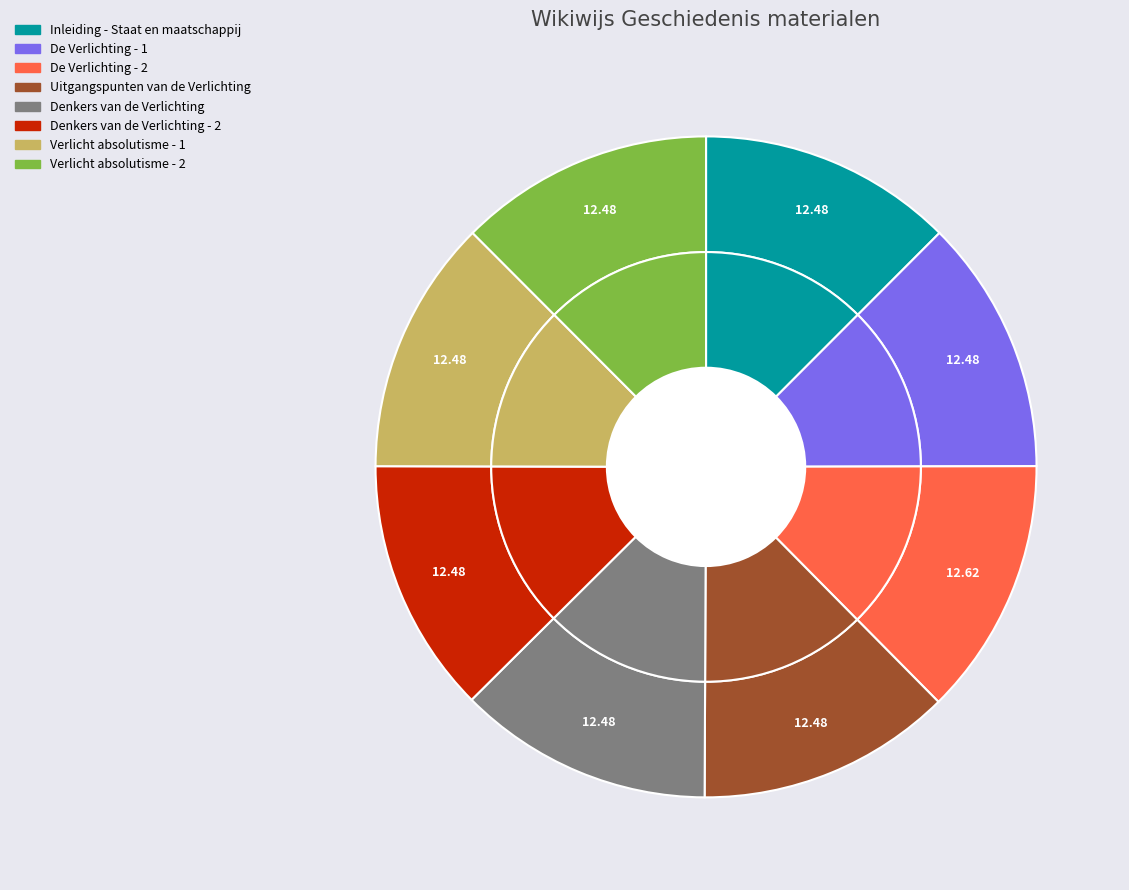

Rank the categories by value from lowest to highest.

Inleiding - Staat en maatschappij, De Verlichting - 1, Uitgangspunten van de Verlichting, Denkers van de Verlichting, Denkers van de Verlichting - 2, Verlicht absolutisme - 1, Verlicht absolutisme - 2, De Verlichting - 2